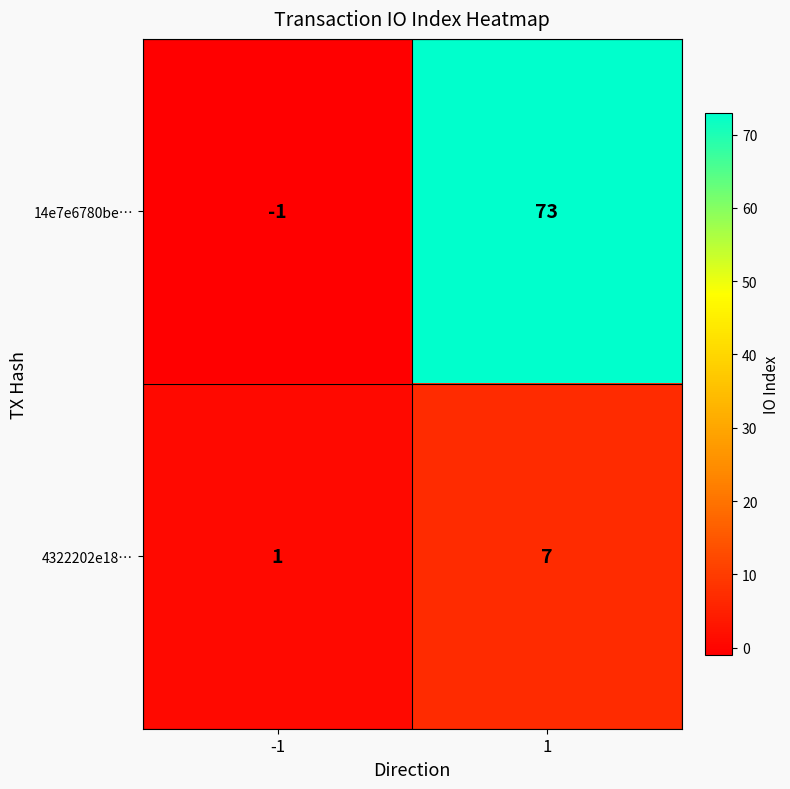

How many values in 14e7e6780be… are below zero?

1